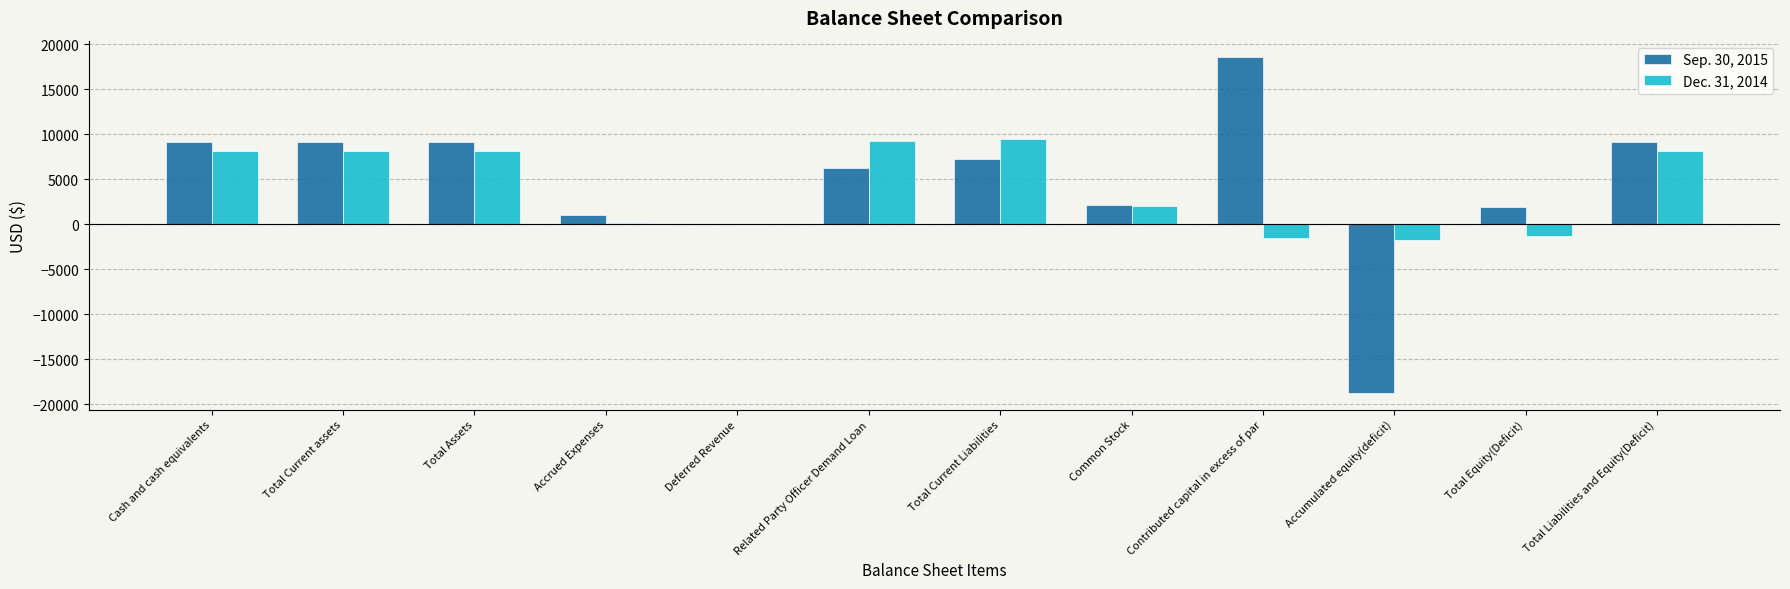

What are all the series names shown in the legend?

Sep. 30, 2015, Dec. 31, 2014